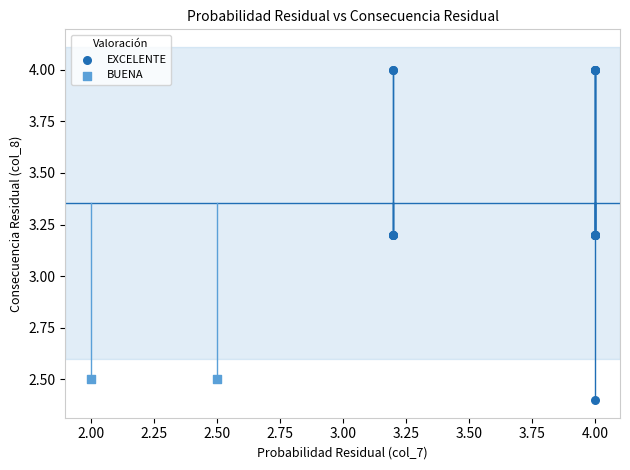

What are all the series names shown in the legend?

EXCELENTE, BUENA